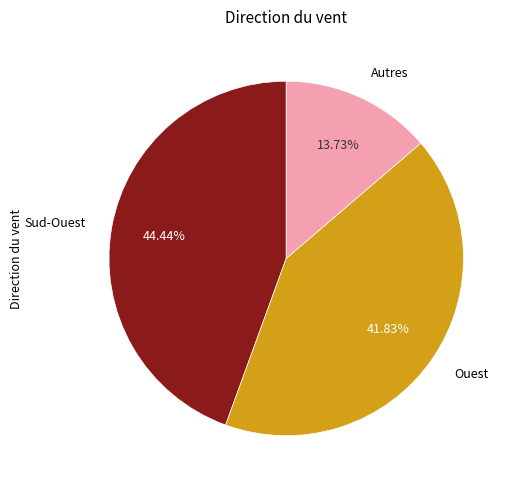

Which category has the biggest portion of the pie?

Sud-Ouest